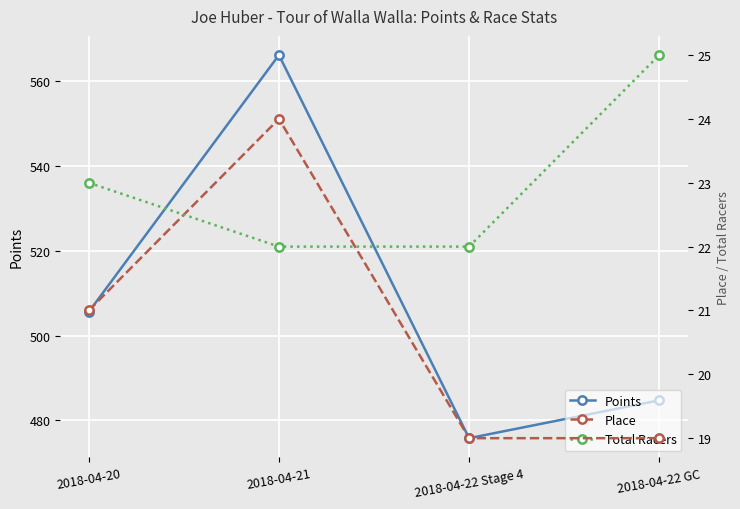

Where does the Points series first go above 505?

2018-04-20